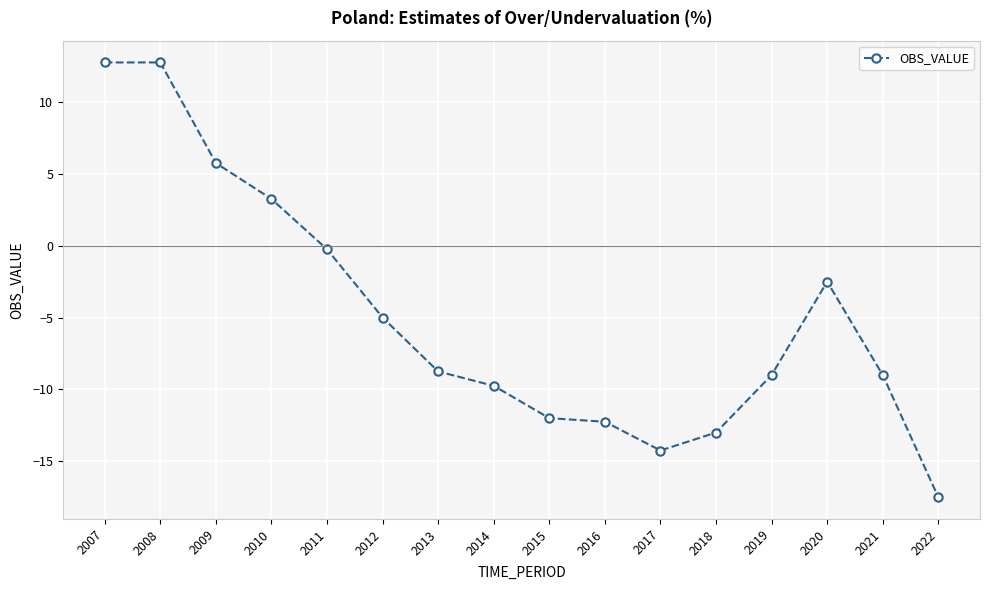

Between 2016 and 2022, which is larger?

2016